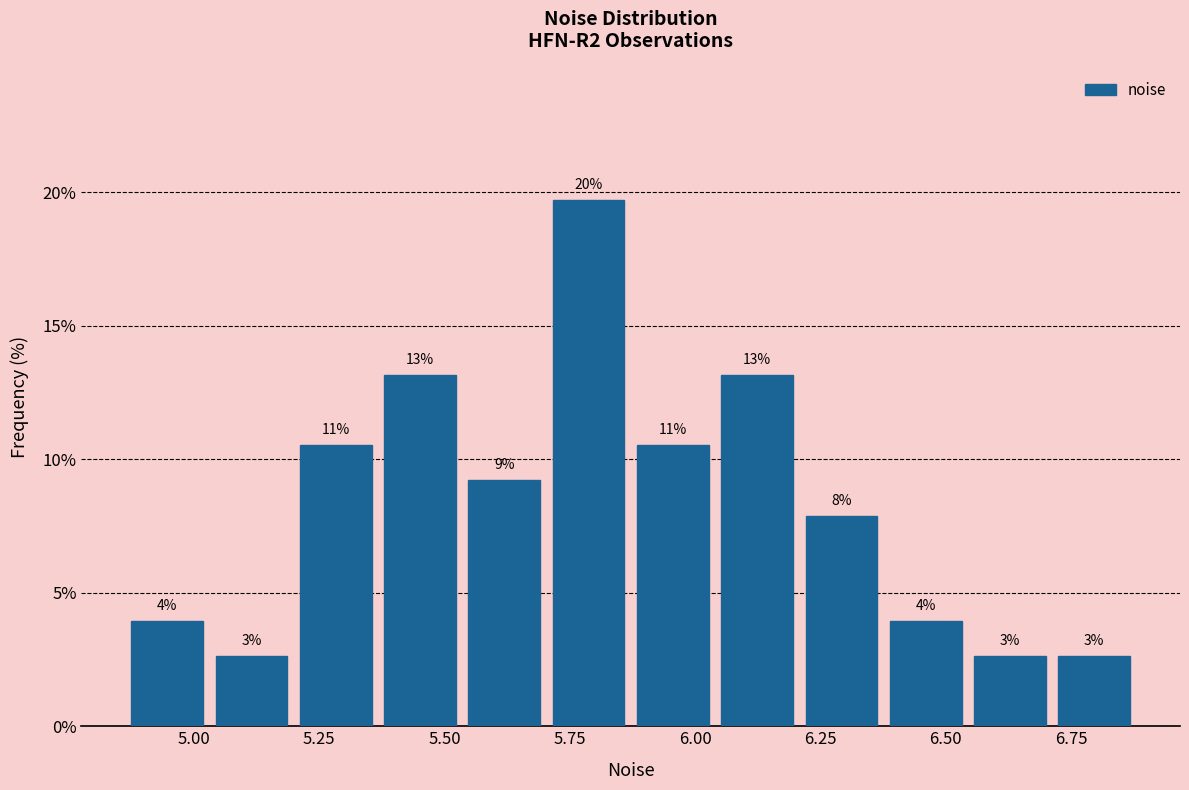

Around what value on the x-axis is the tallest bar? Give the approximate position of its centre, as read against the axis.

5.80